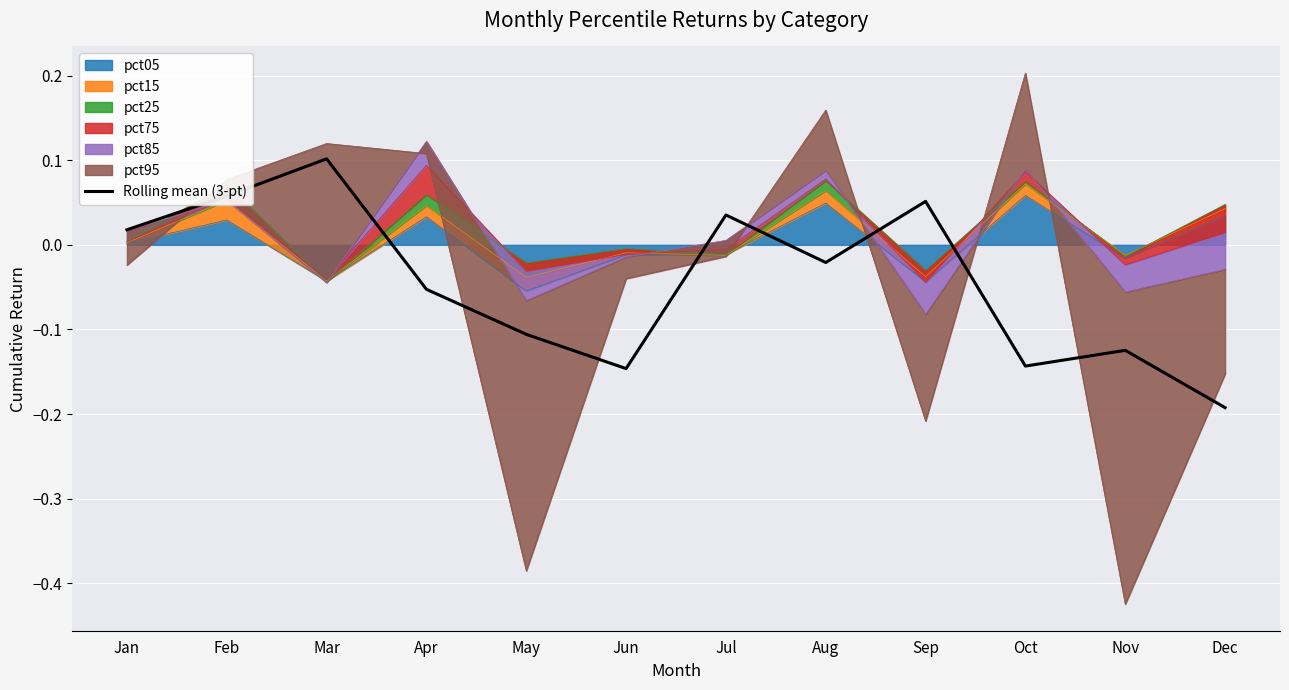

True or false: the data shows 0.0 at Jan.

False